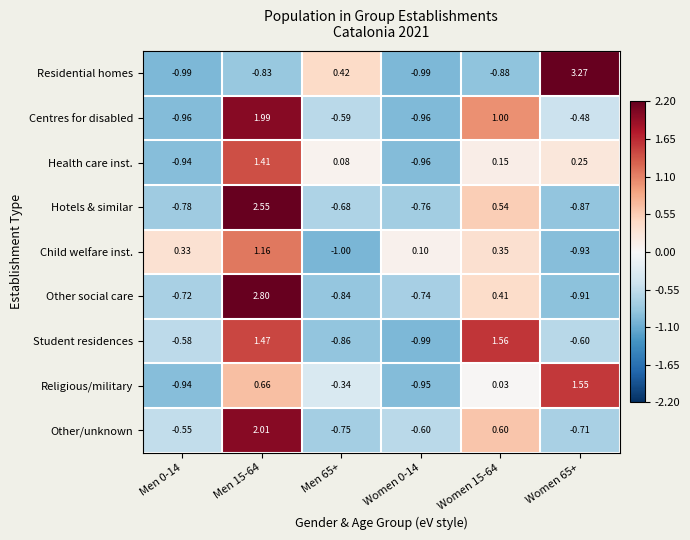

Which series changed the most between Men 0-14 and Men 65+?

Residential homes